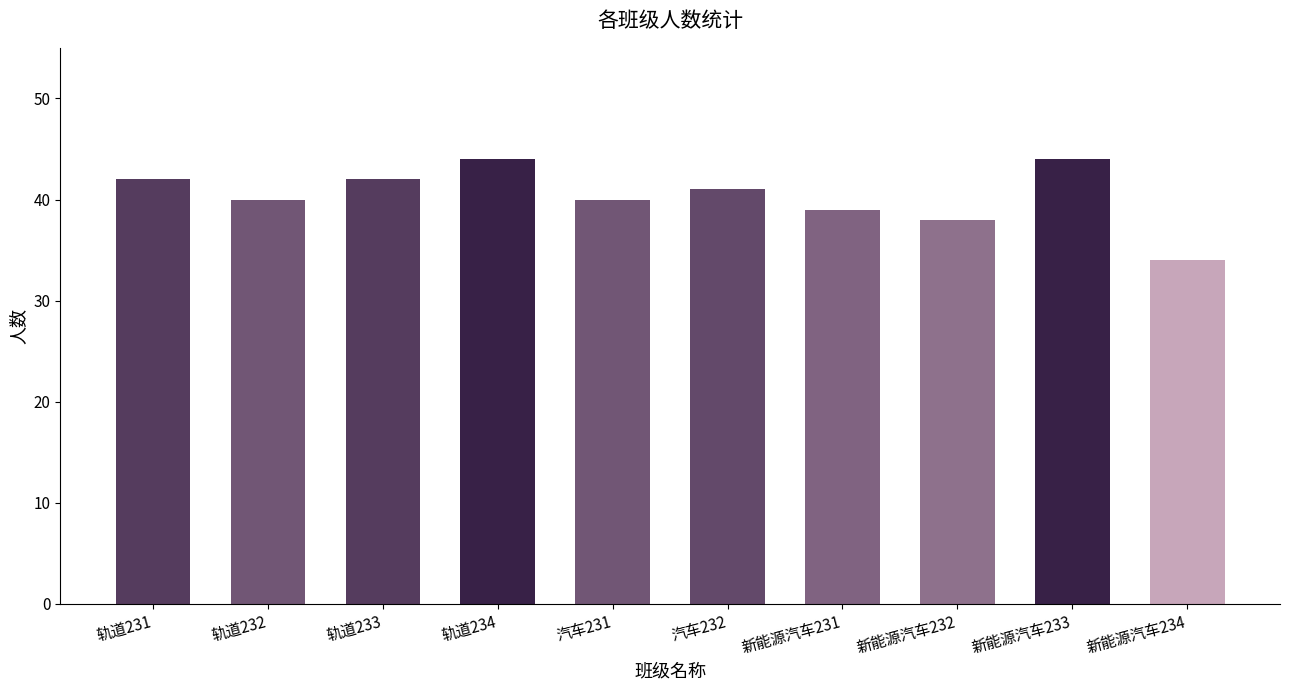

Where does the data first go above 41?

轨道231